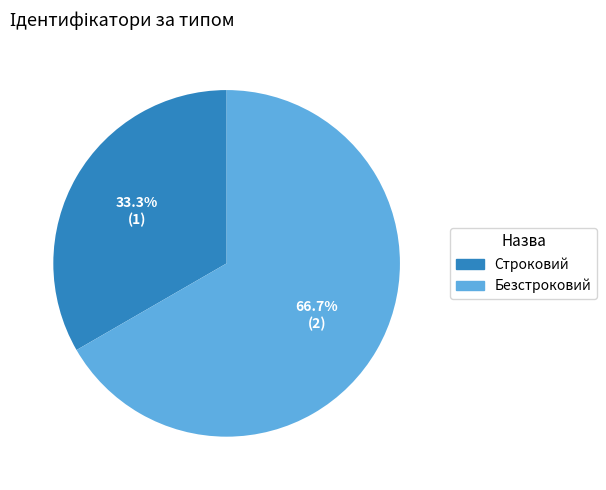

Is it true that Строковий is 42% of the pie?

False